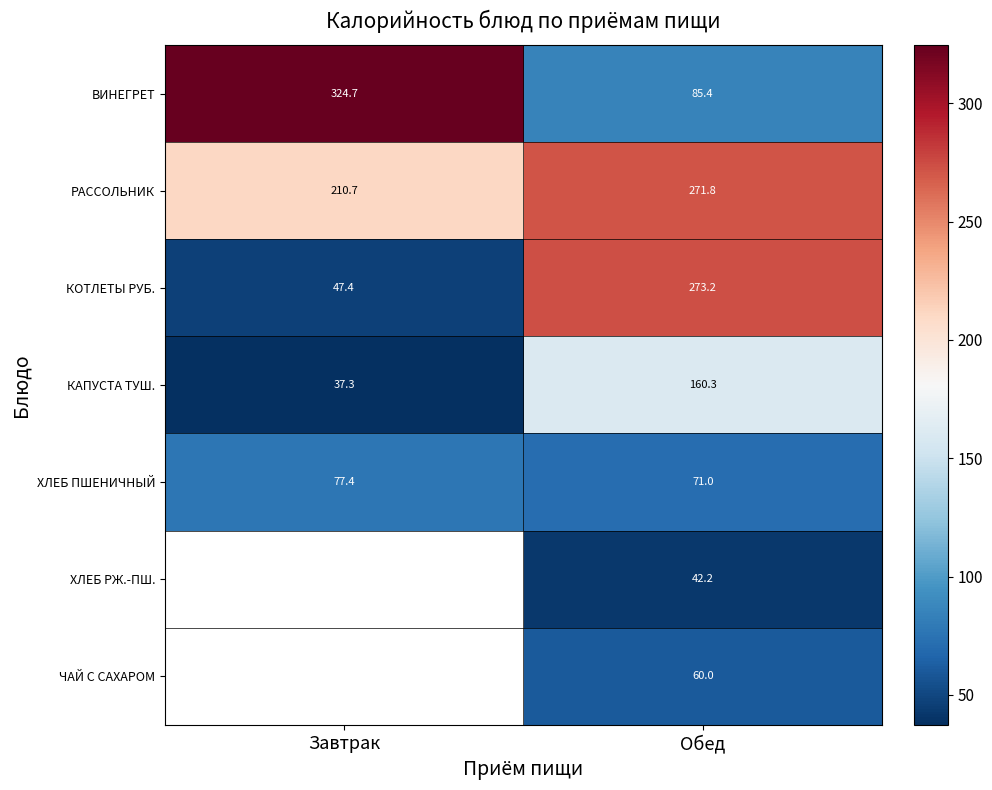

Is the value of ЧАЙ С САХАРОМ at Обед greater than the value of КАПУСТА ТУШ. at Завтрак?

Yes